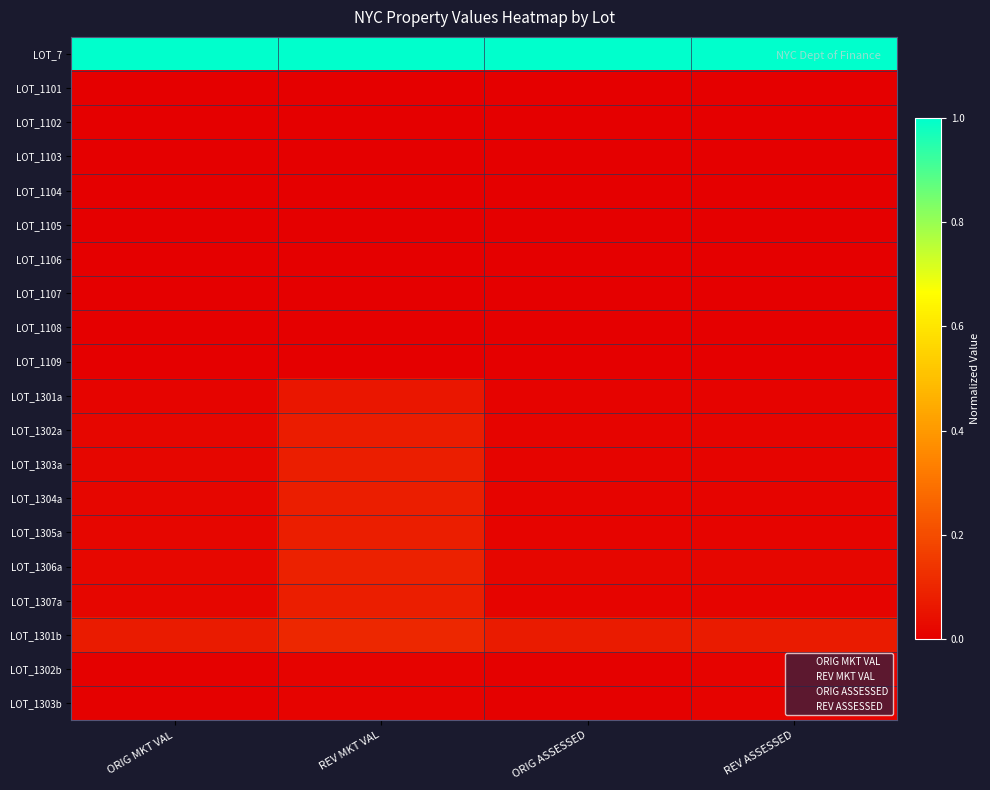

List the series in order of their peak value, highest first.

LOT_7, LOT_1301b, LOT_1306a, LOT_1307a, LOT_1303a, LOT_1304a, LOT_1305a, LOT_1302a, LOT_1301a, LOT_1302b, LOT_1303b, LOT_1101, LOT_1103, LOT_1107, LOT_1102, LOT_1106, LOT_1105, LOT_1109, LOT_1104, LOT_1108